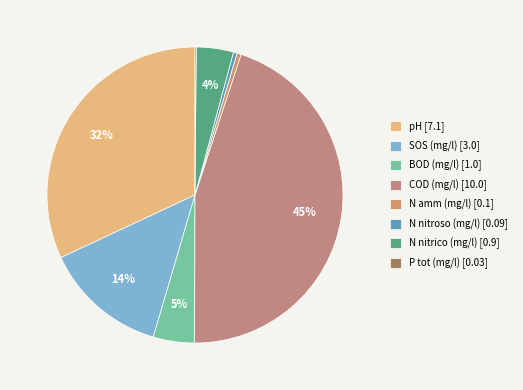

How many slices are in this pie chart?

8